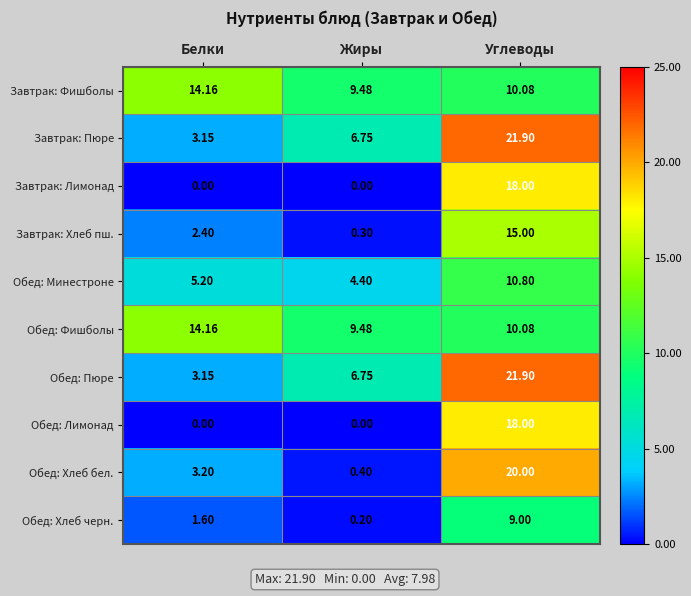

At which label does Обед: Хлеб бел. reach its minimum?

Жиры